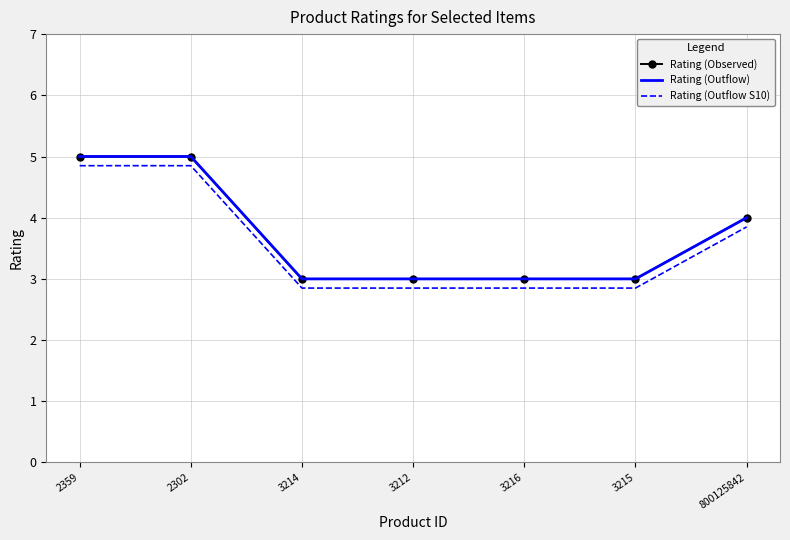

Which category has the lowest value in the Rating (Observed) series?

3214